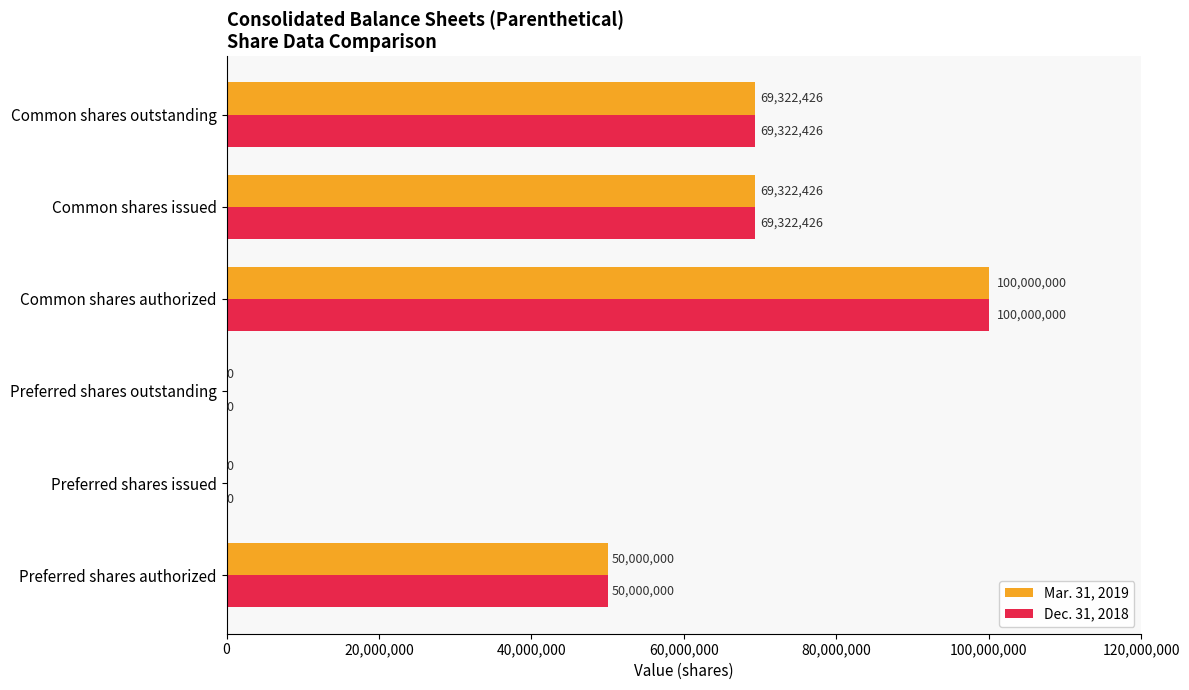

What is the sum of the Dec. 31, 2018 values at Preferred shares issued and Common shares authorized?

100000000